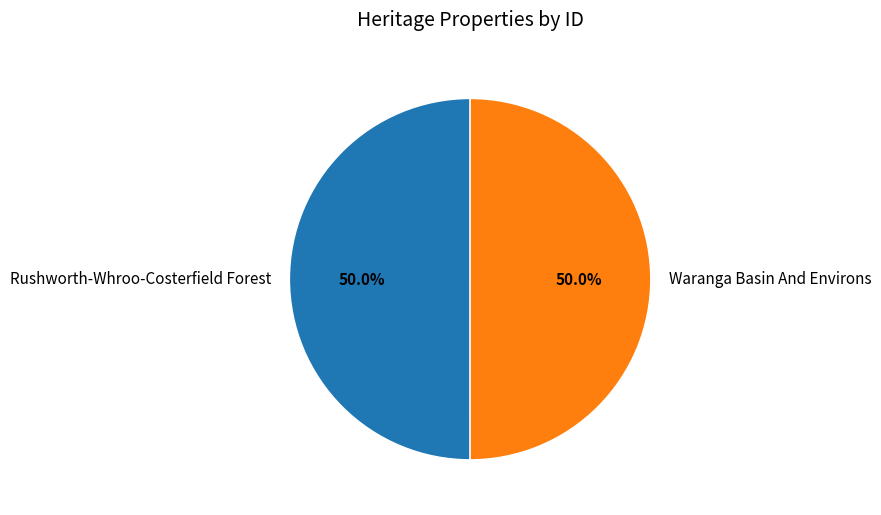

What portion of the pie excludes Rushworth-Whroo-Costerfield Forest?

50.0%